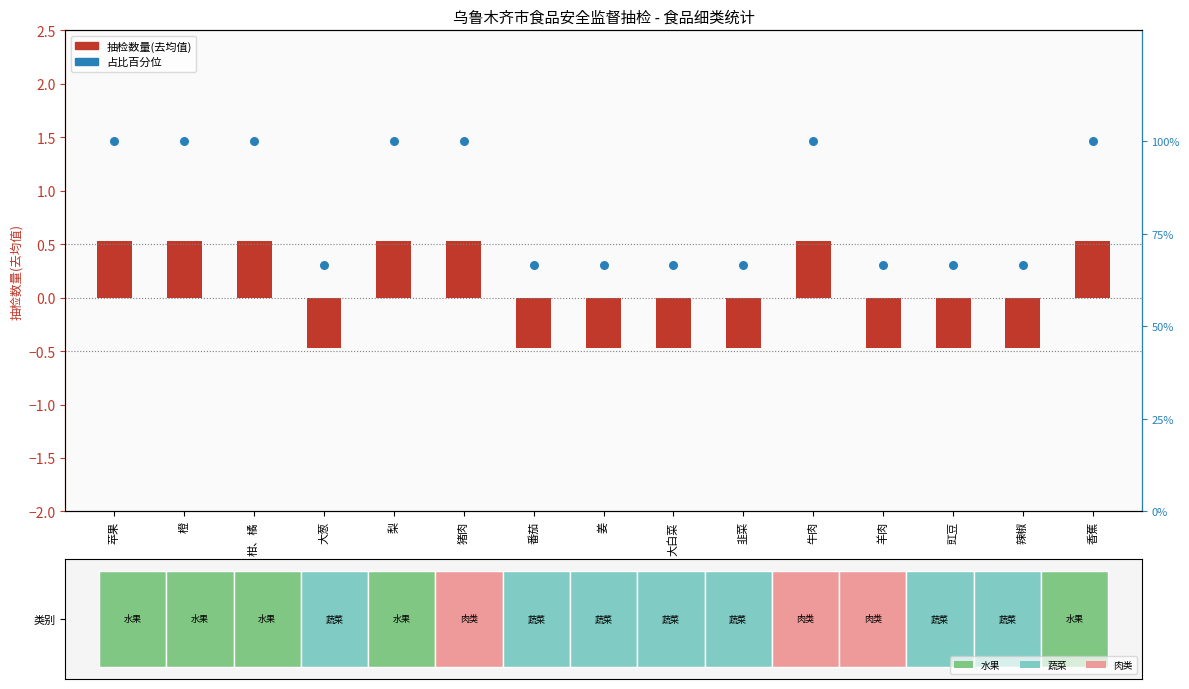

Which series has the largest total across all categories?

占比百分位